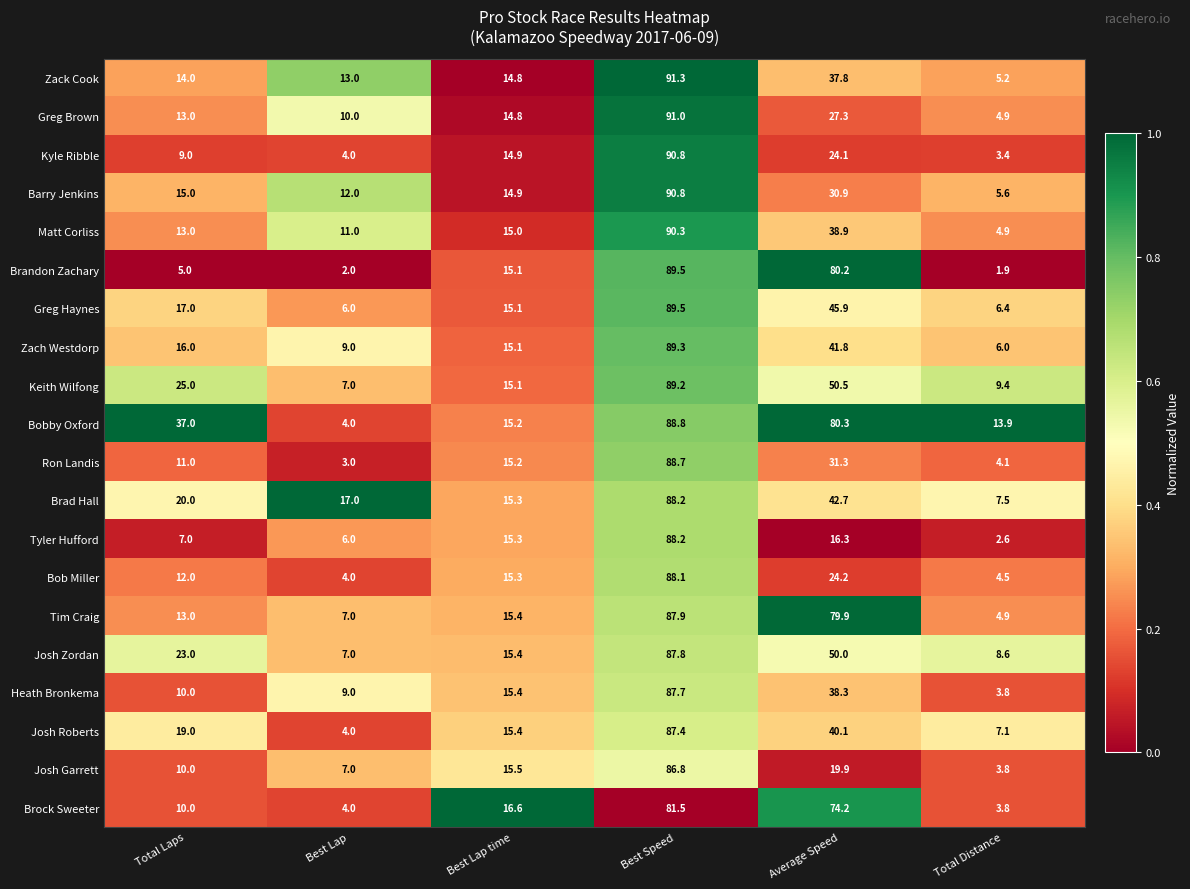

What is the difference between the maximum and minimum values in the Josh Zordan series?

80.8